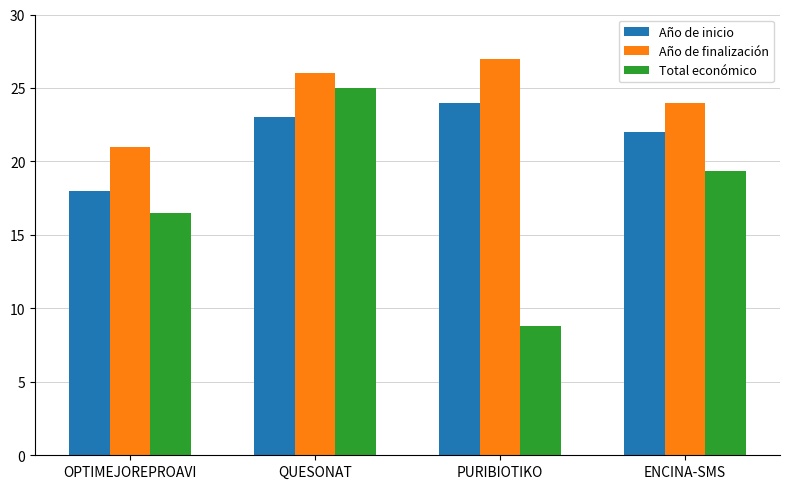

Which series has the widest spread of values?

Total económico